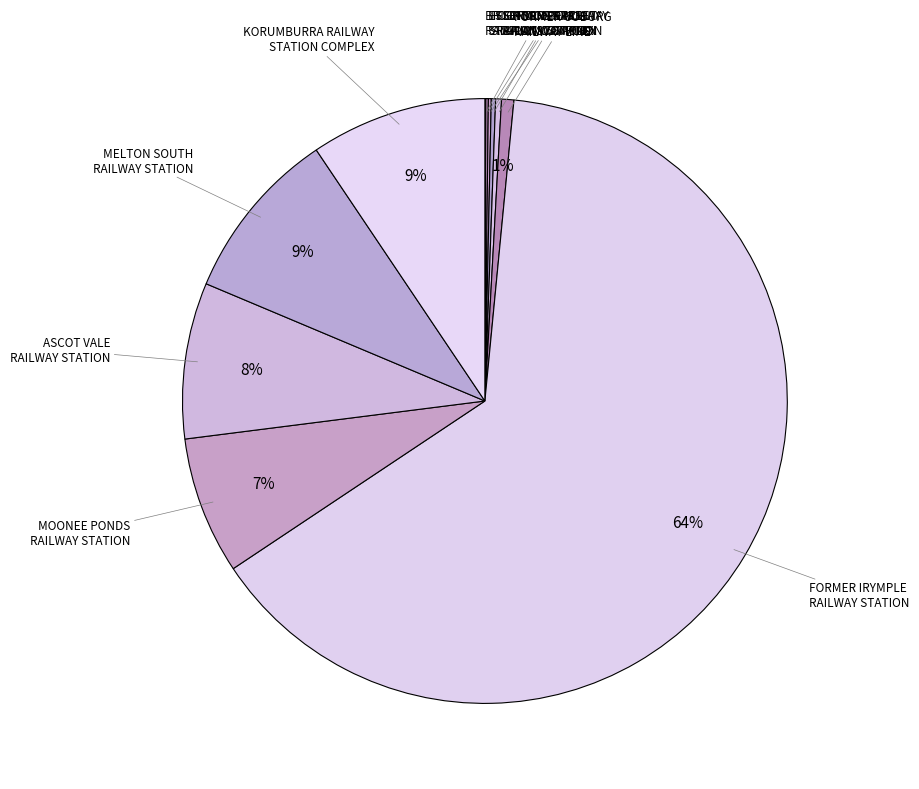

To the nearest percent, what is the average slice percentage?

9%